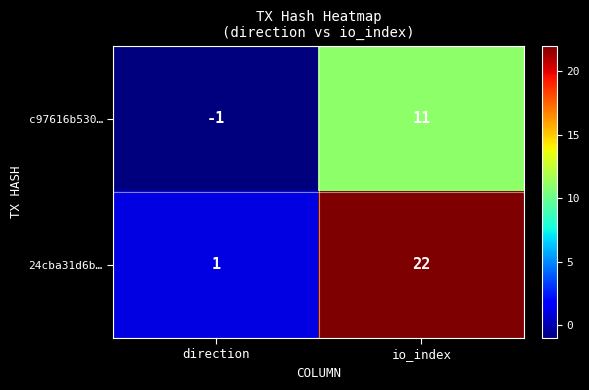

At direction, list the series in order from largest to smallest.

24cba31d6b…, c97616b530…